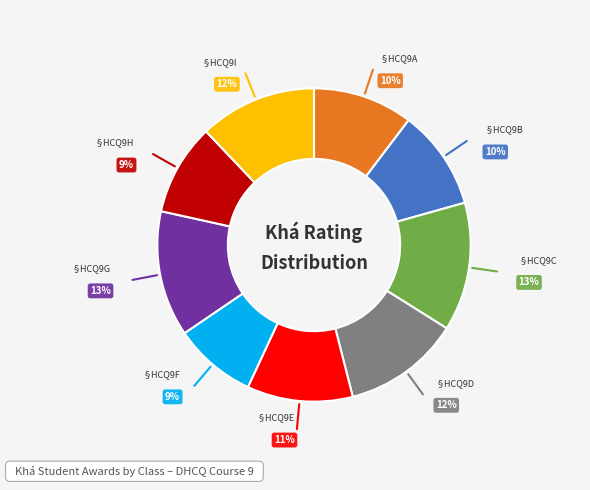

Count the number of slices in the pie.

9